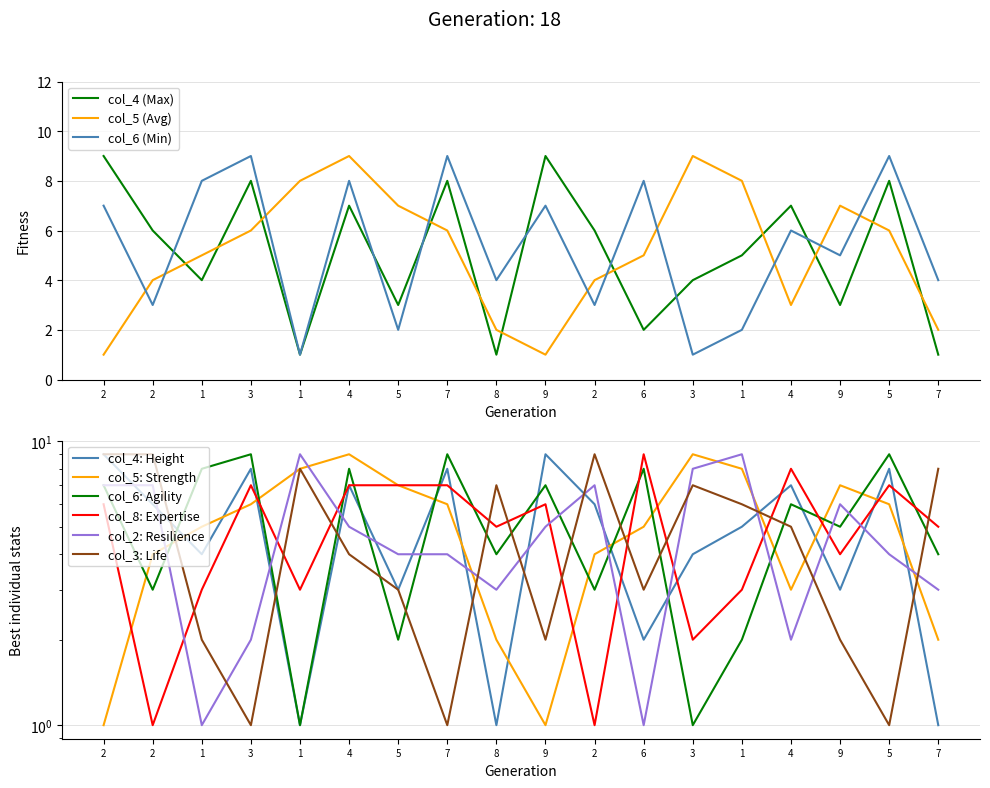

What is the difference between the second highest and second lowest values in the col_8 series?

7